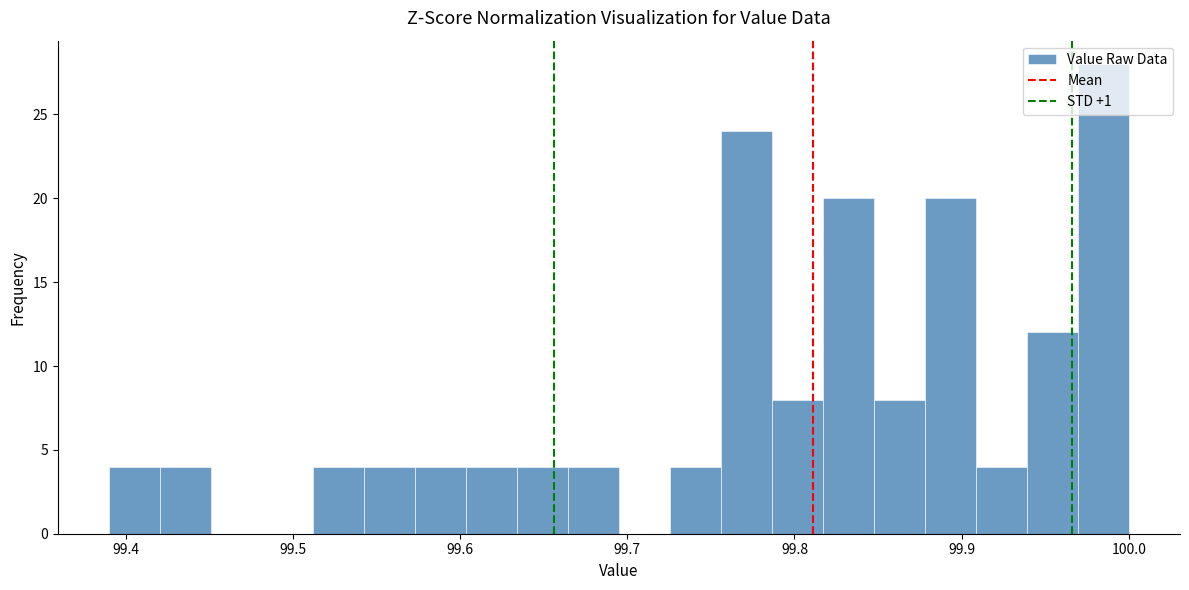

Around what value on the x-axis is the tallest bar? Give the approximate position of its centre, as read against the axis.

99.98